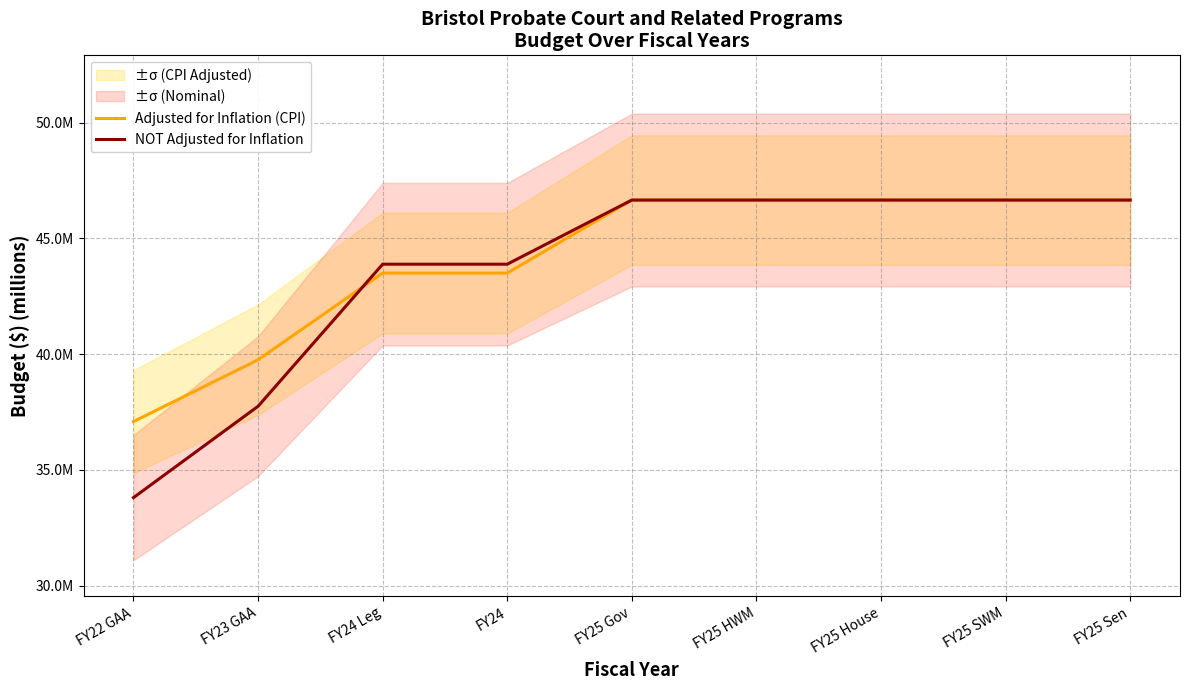

What is the value of the Adjusted for Inflation (CPI) point at the 8th from the left?

46.7